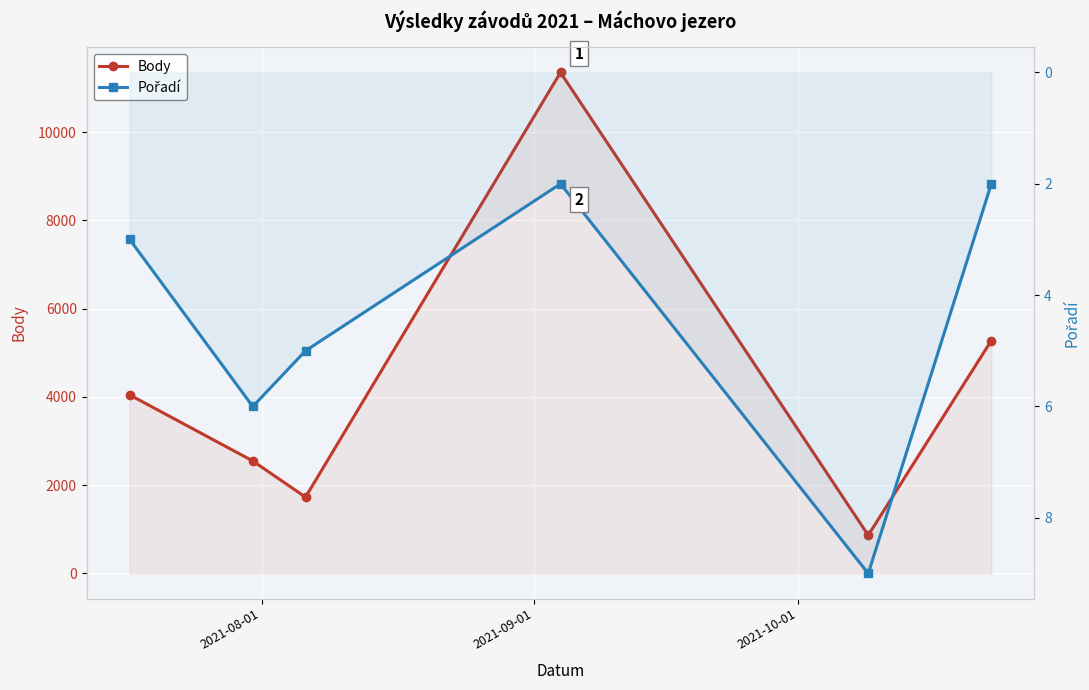

How many values in the Body series exceed 4047?

2